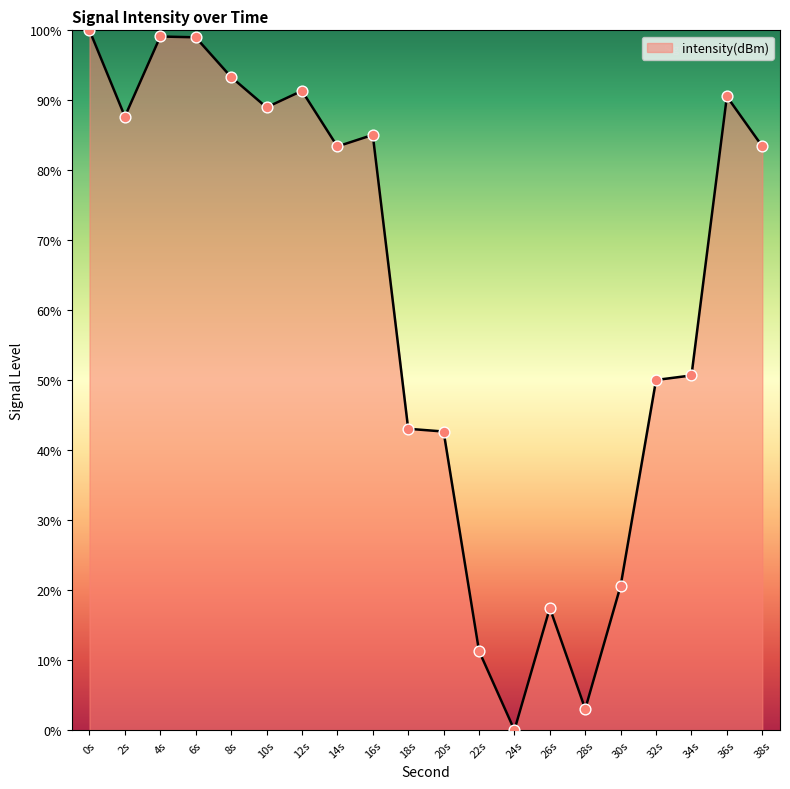

Between 14s and 28s, which is larger?

14s